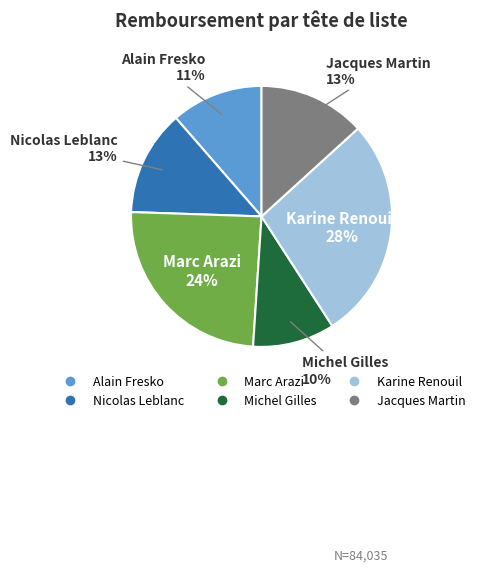

Combined, do Marc Arazi and Nicolas Leblanc account for over 50%?

No